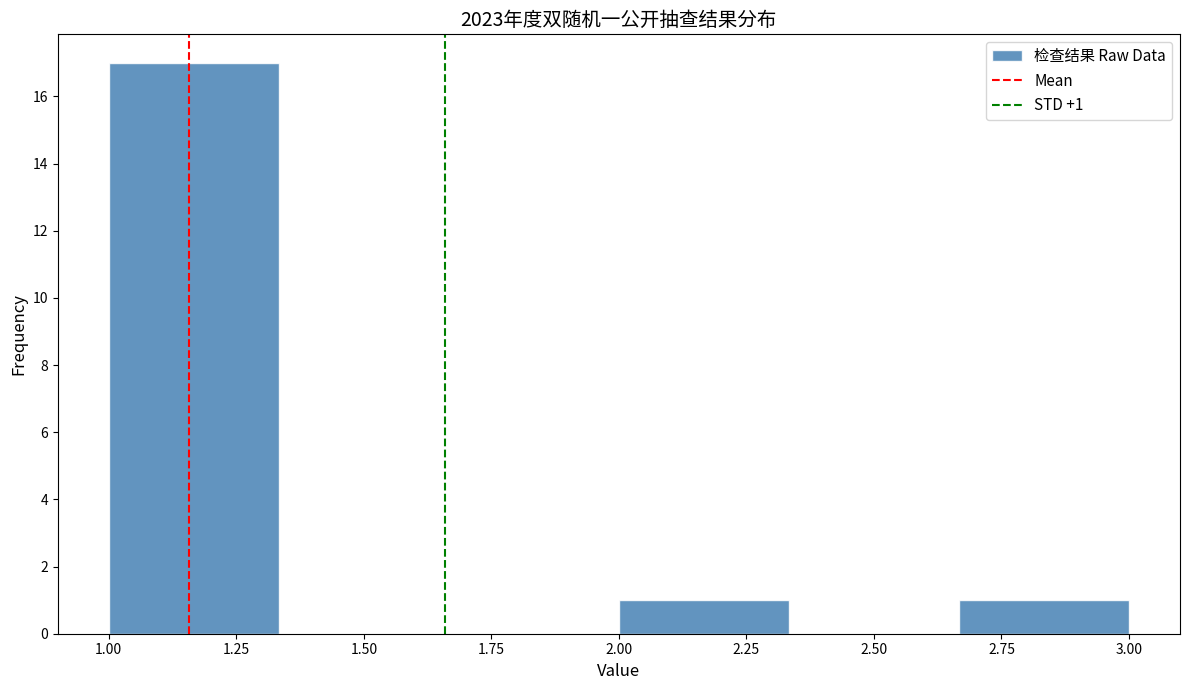

Over which range of the x-axis is the bar tallest?

1.00 to 1.35